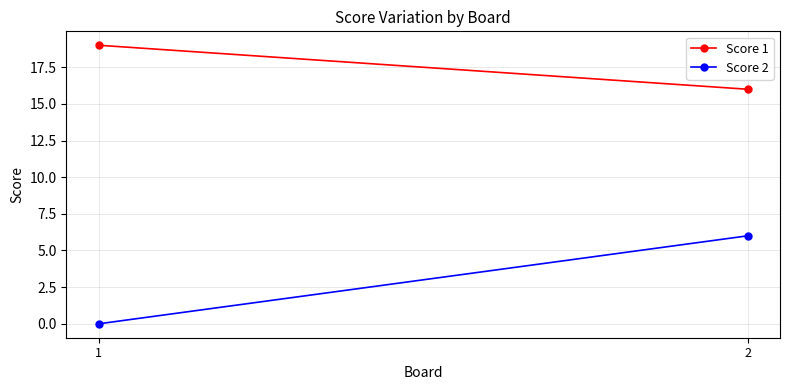

List the series in order of their overall mean, lowest first.

Score 2, Score 1